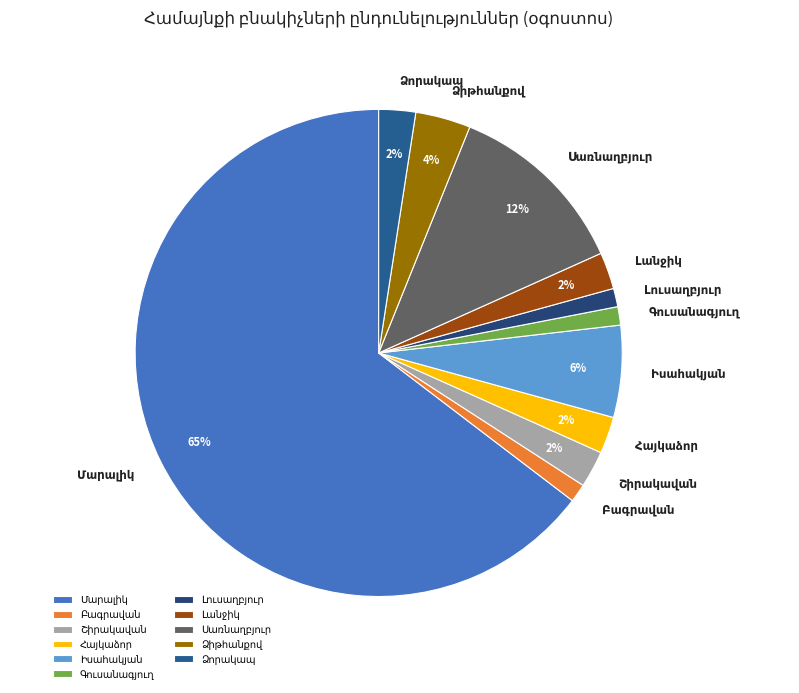

Does any single category account for the majority?

Yes